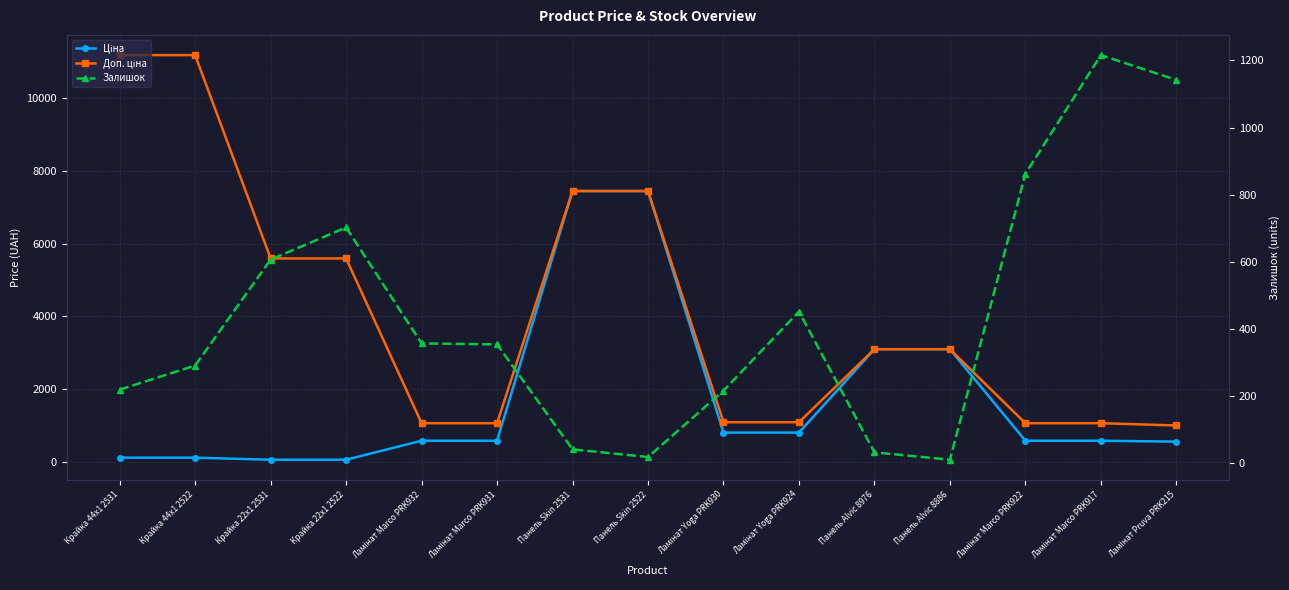

What is the difference between the maximum and minimum values in the Ціна series?

7388.7